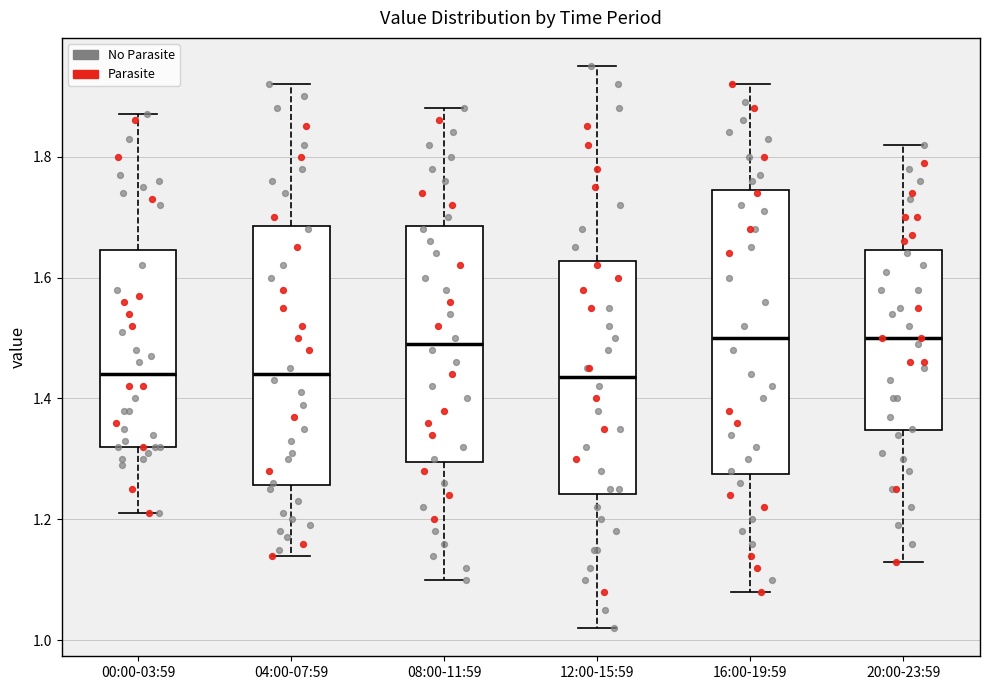

Which box is the tallest, from its lower edge to its upper edge?

16:00-19:59